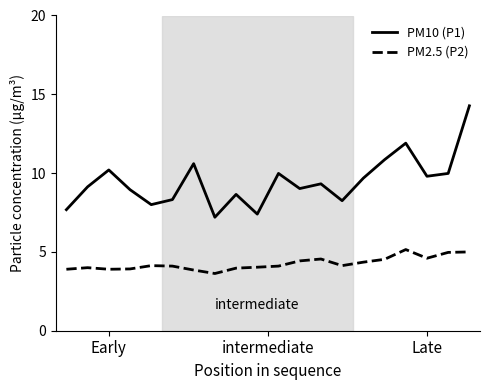

What is the difference between the maximum and minimum values in the PM10 (P1) series?

7.1